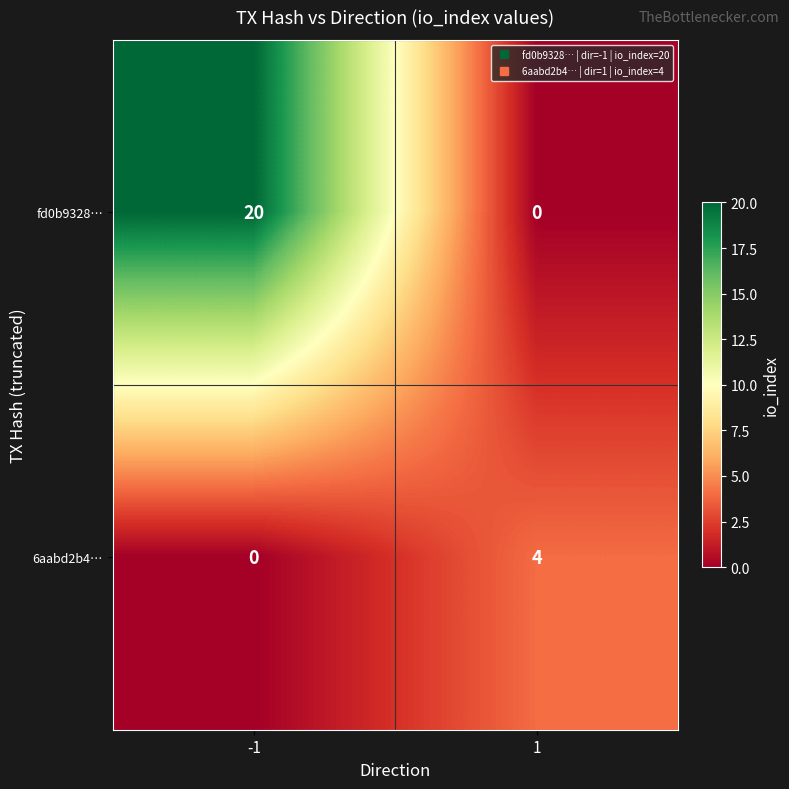

Is it true that fd0b9328… equals 13 at -1?

False